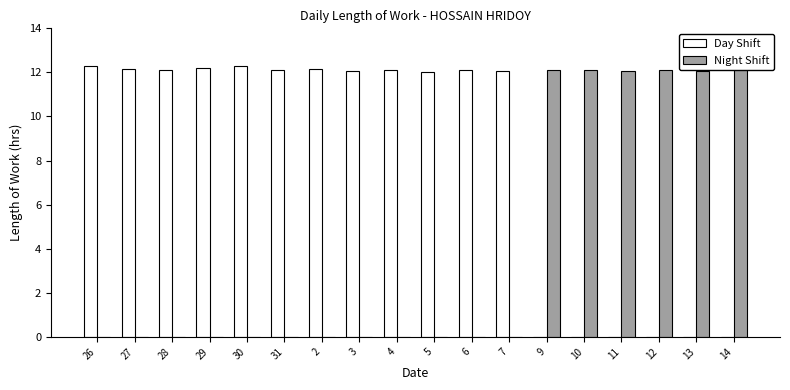

Rank the categories by Night Shift value from highest to lowest.

14, 12, 9, 10, 11, 13, 26, 27, 28, 29, 30, 31, 2, 3, 4, 5, 6, 7